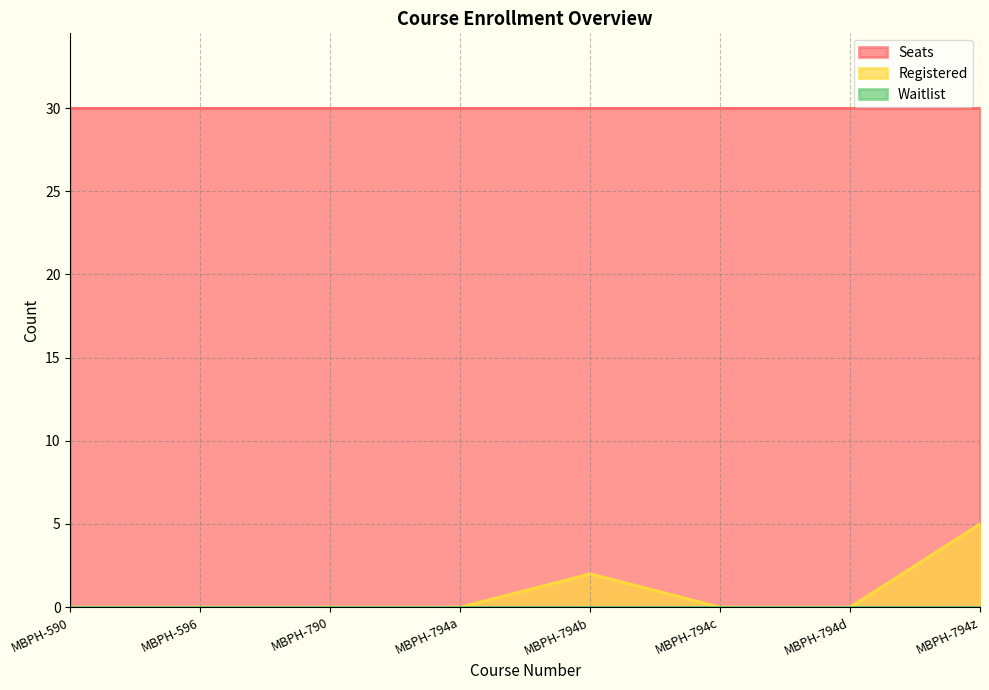

At which label is Seats closest to 30?

MBPH-590